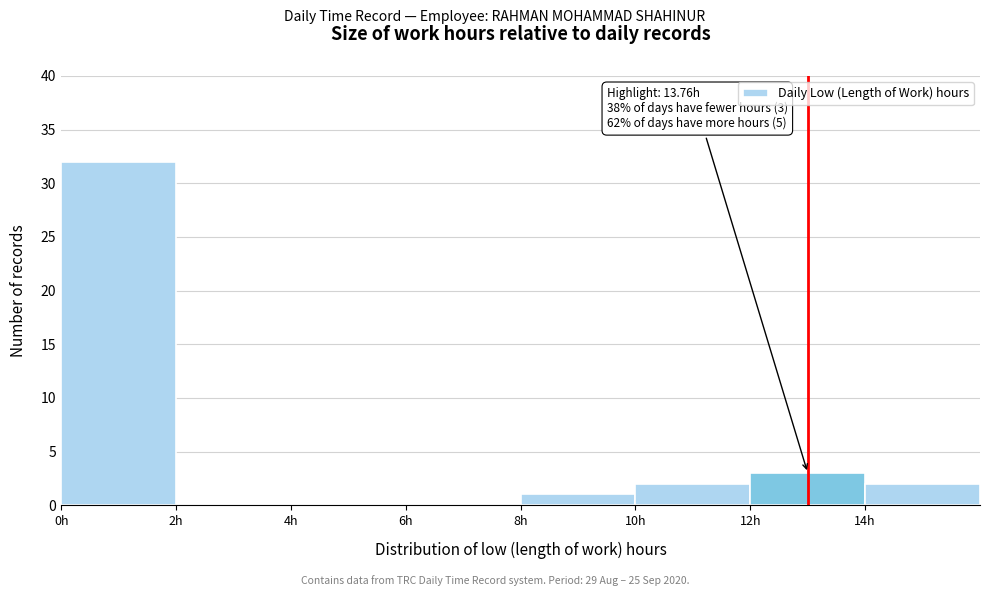

Which range on the x-axis has the tallest bar?

0 to 2